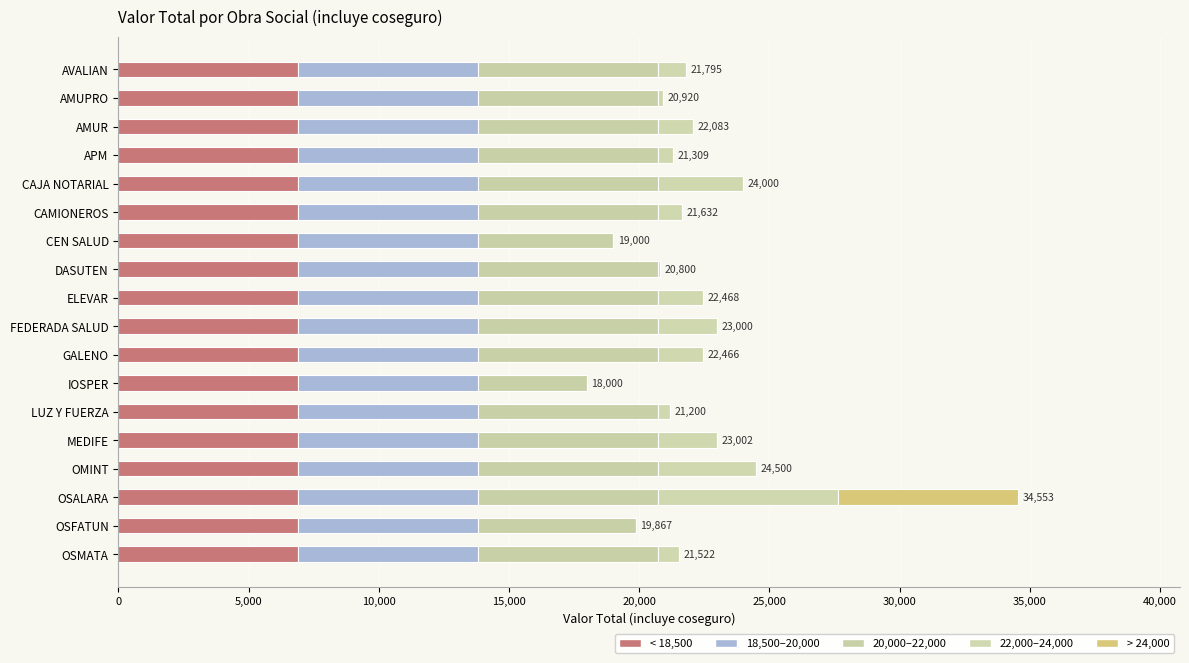

How many categories are shown in the chart?

18